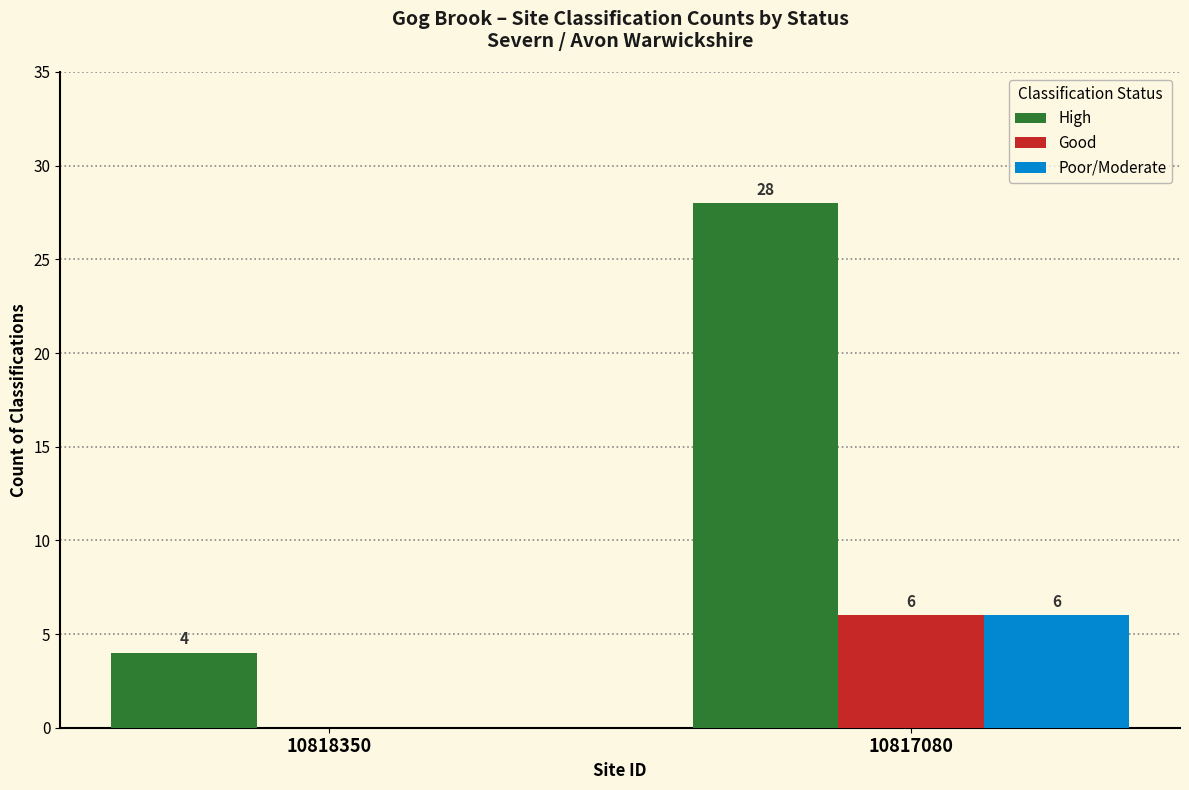

What is the difference between the High values at 10817080 and 10818350?

24